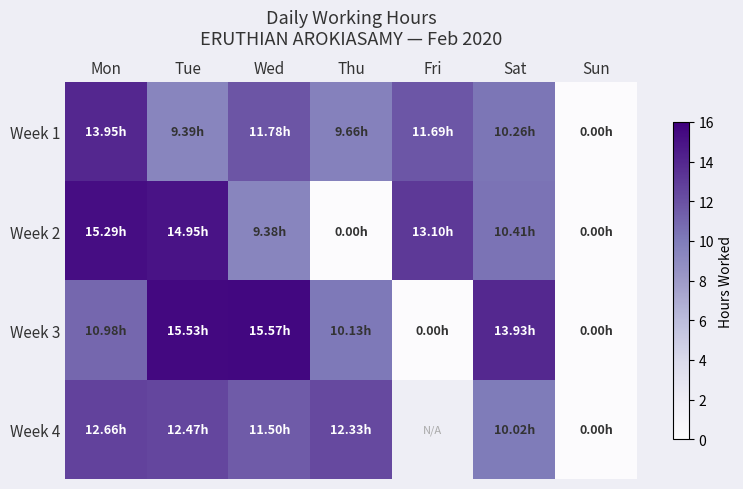

Which series has the largest range (max minus min)?

Week 3